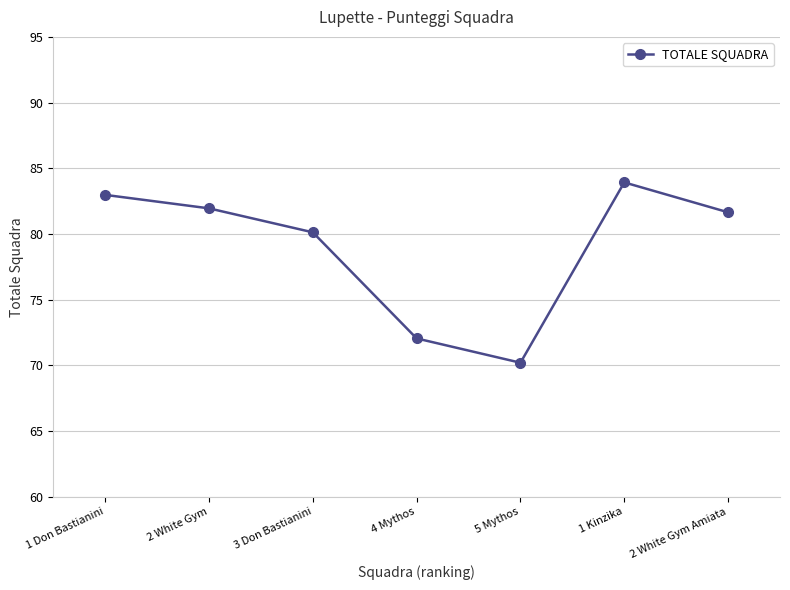

What is the ratio of the value at 1 Don Bastianini to the value at 5 Mythos?

1.2